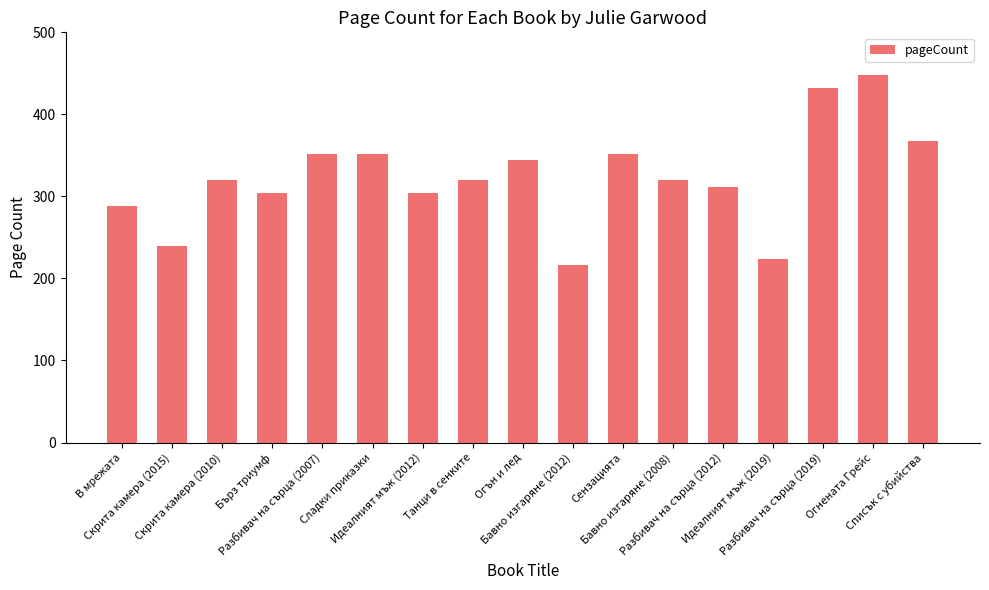

What is the greatest value displayed?

448